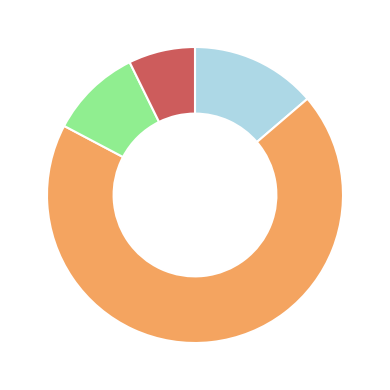

Is there a majority slice in this chart?

Yes